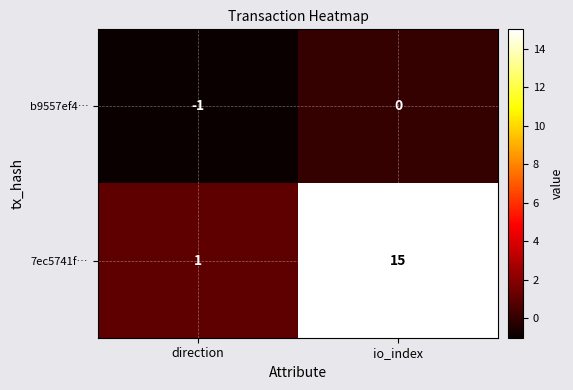

Reading left to right, list all the values displayed in this chart.

b9557ef4…: -1	0
7ec5741f…: 1	15